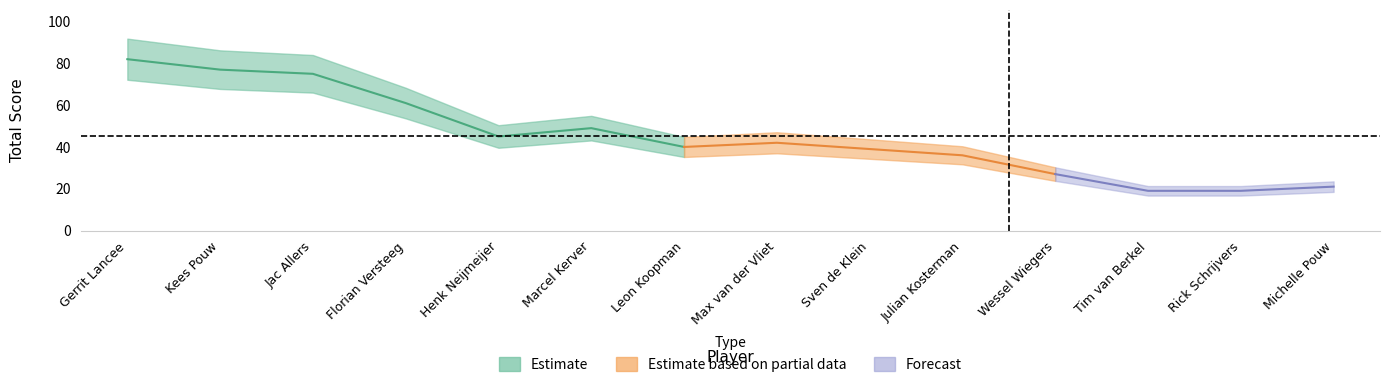

Reading right to left, what are all the values shown in this chart?

Michelle Pouw=21	Rick Schrijvers=19	Tim van Berkel=19	Wessel Wiegers=27	Julian Kosterman=36	Sven de Klein=39	Max van der Vliet=42	Leon Koopman=40	Marcel Kerver=49	Henk Neijmeijer=45	Florian Versteeg=61	Jac Allers=75	Kees Pouw=77	Gerrit Lancee=82